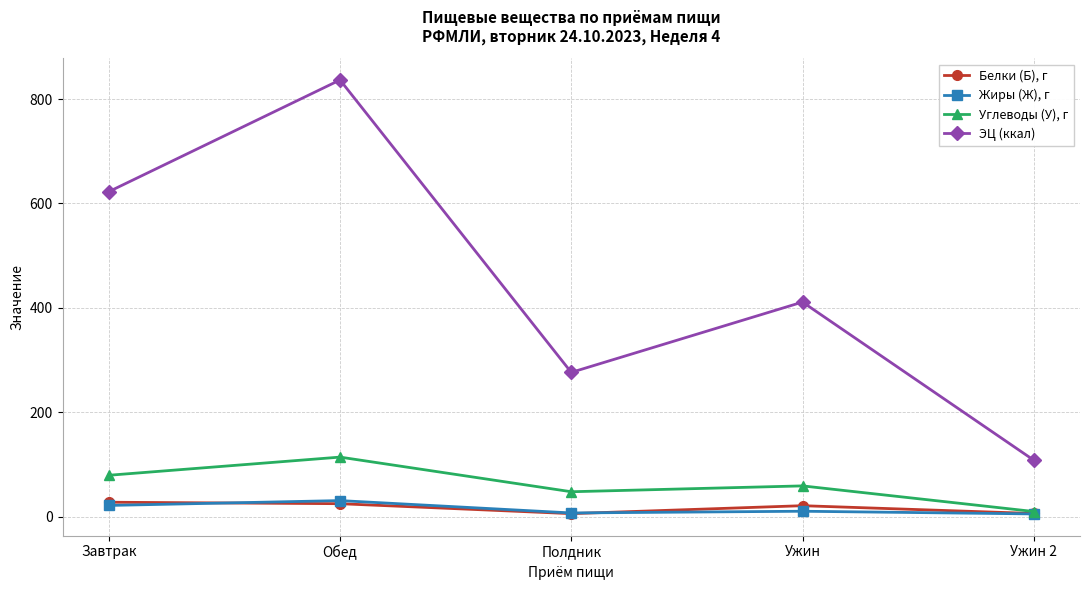

What is the difference between the maximum and second lowest values in the Белки (Б), г series?

21.6